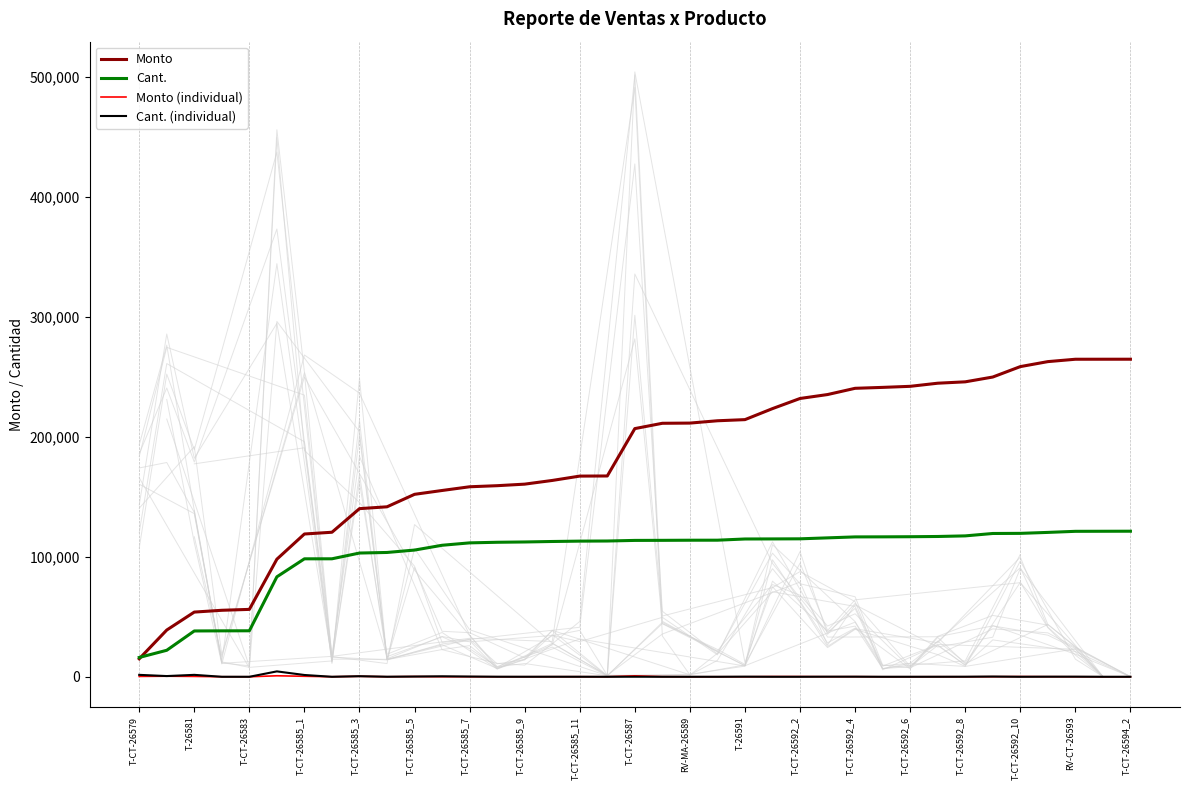

Is the value of Cant. at T-26591 greater than the value of Cant. (individual) at T-CT-26594_2?

Yes